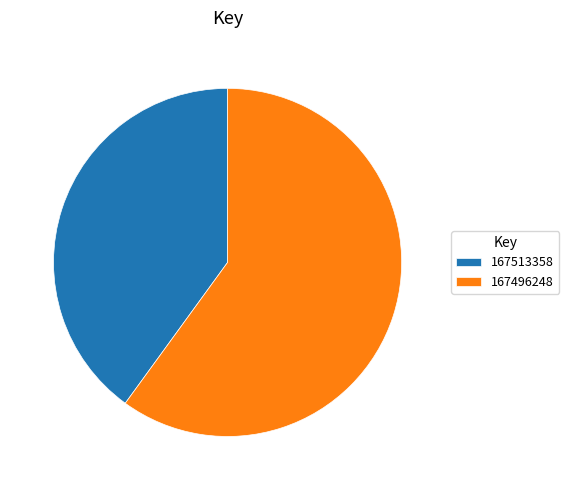

What is the ratio of the value at 167496248 to the value at 167513358?

1.5